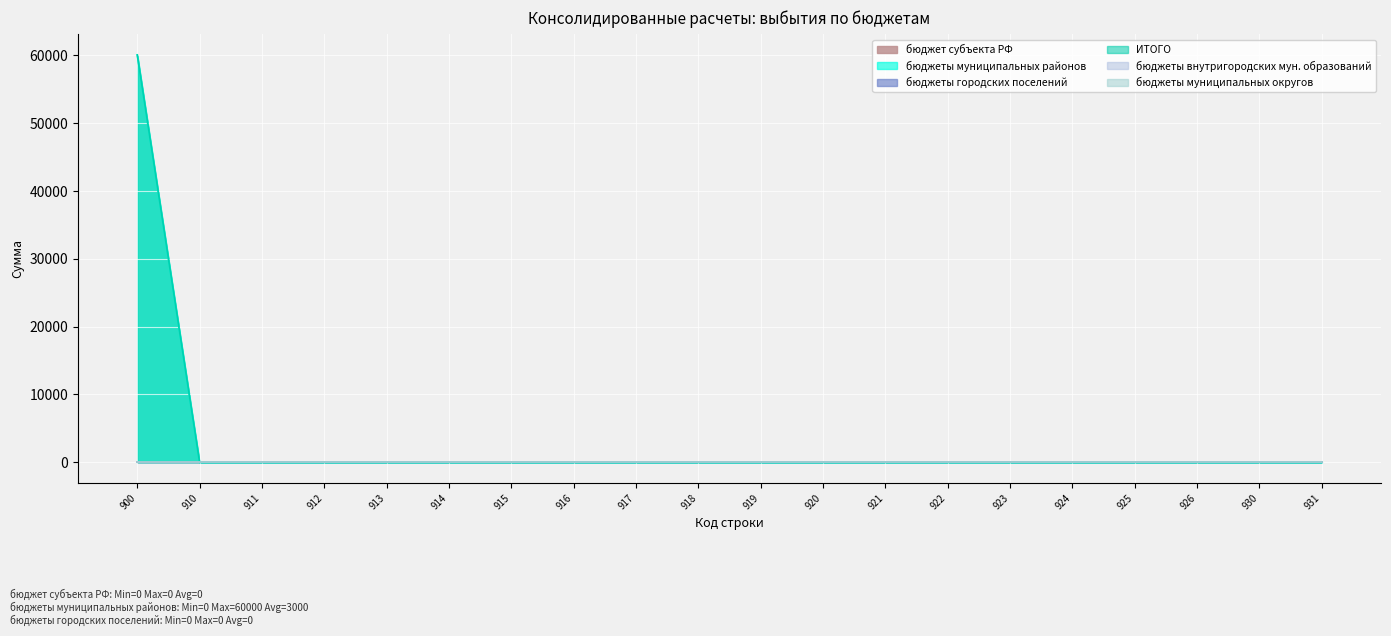

What are all the series names shown in the legend?

бюджет субъекта РФ, бюджеты муниципальных районов, бюджеты городских поселений, ИТОГО, бюджеты внутригородских мун. образований, бюджеты муниципальных округов